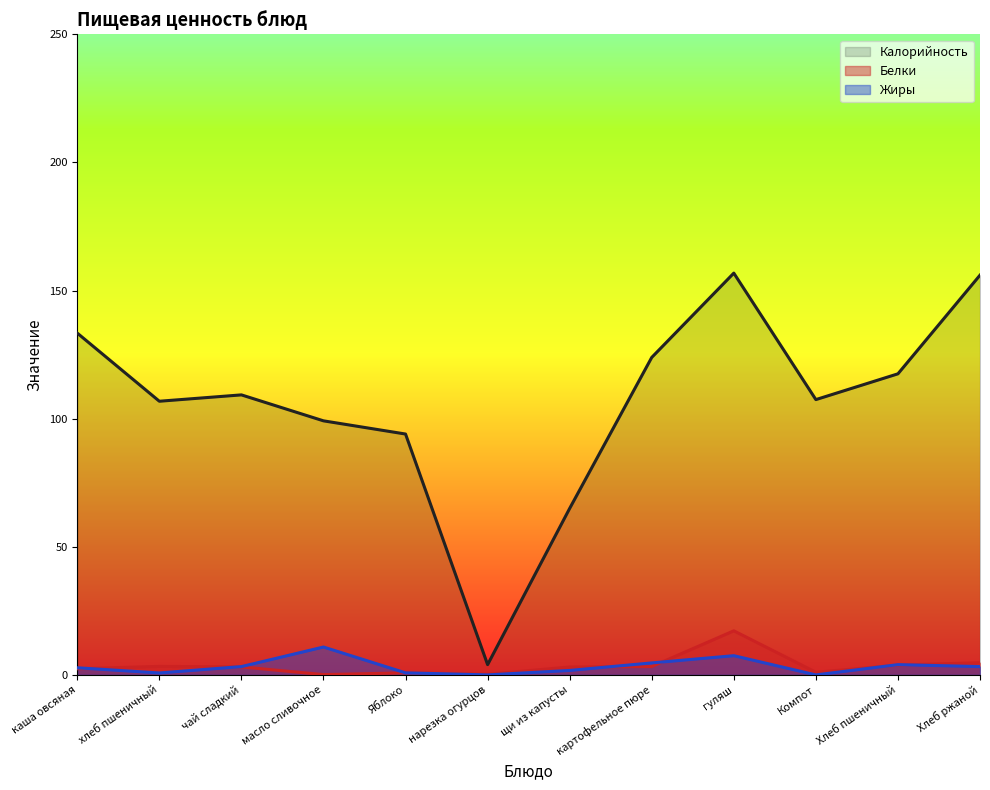

True or false: Калорийность and Белки intersect in this chart.

False